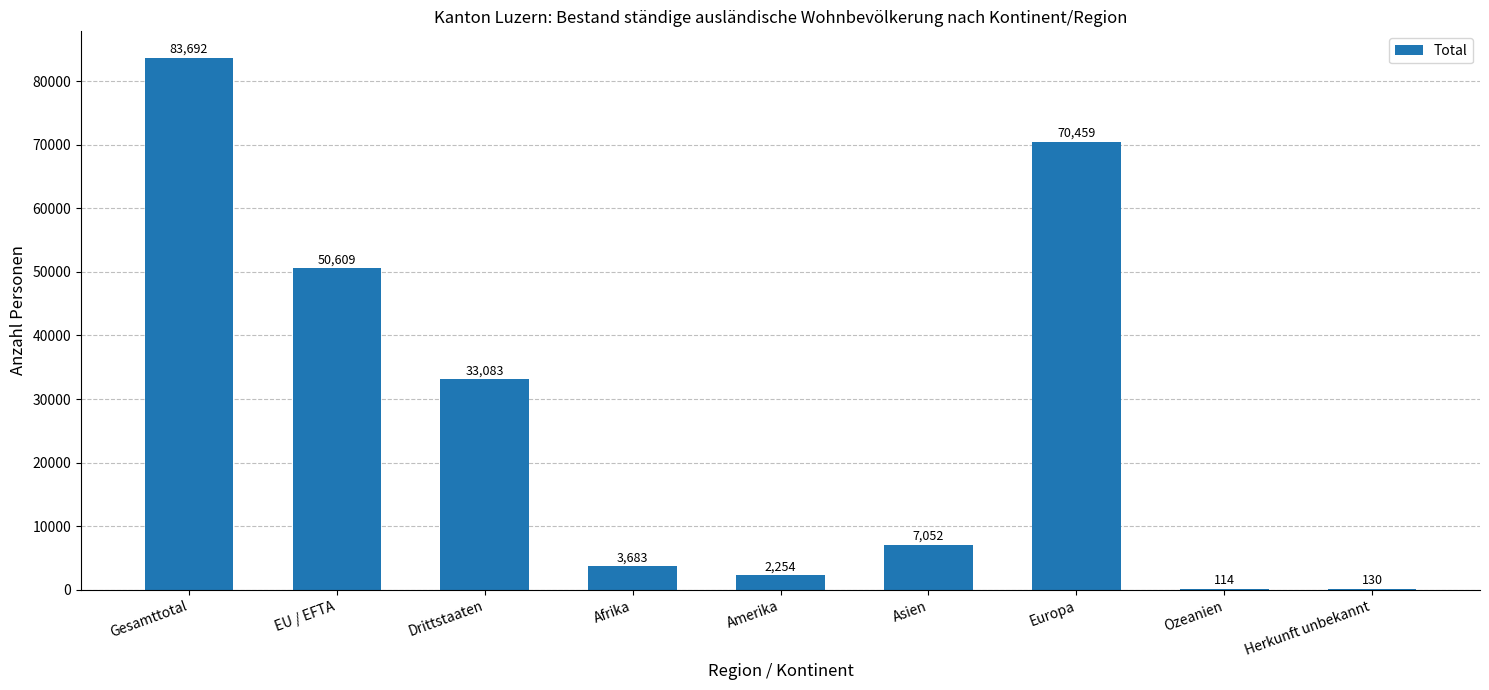

What is the sum of all values?

251076